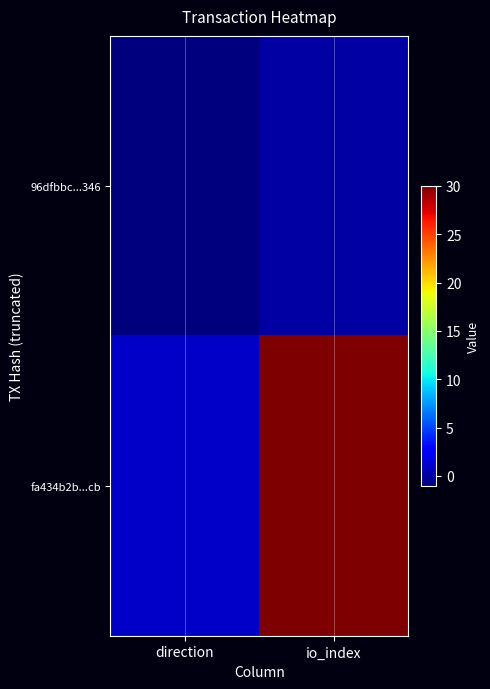

Which label corresponds to the largest value in the chart?

io_index